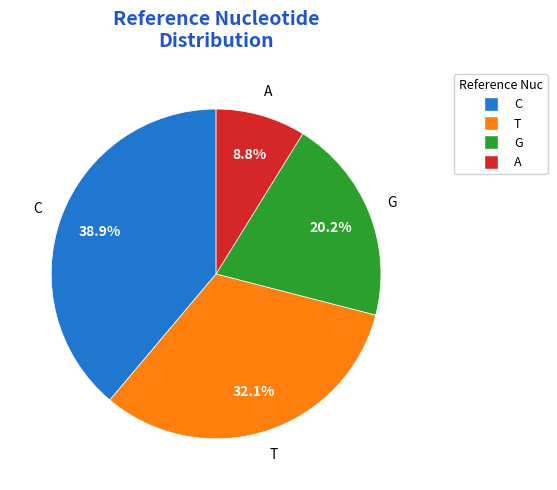

Is C the majority of the pie?

No